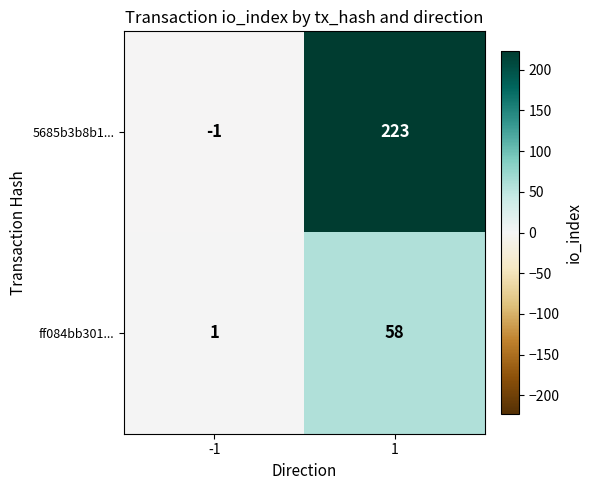

How many data points does each series have?

2